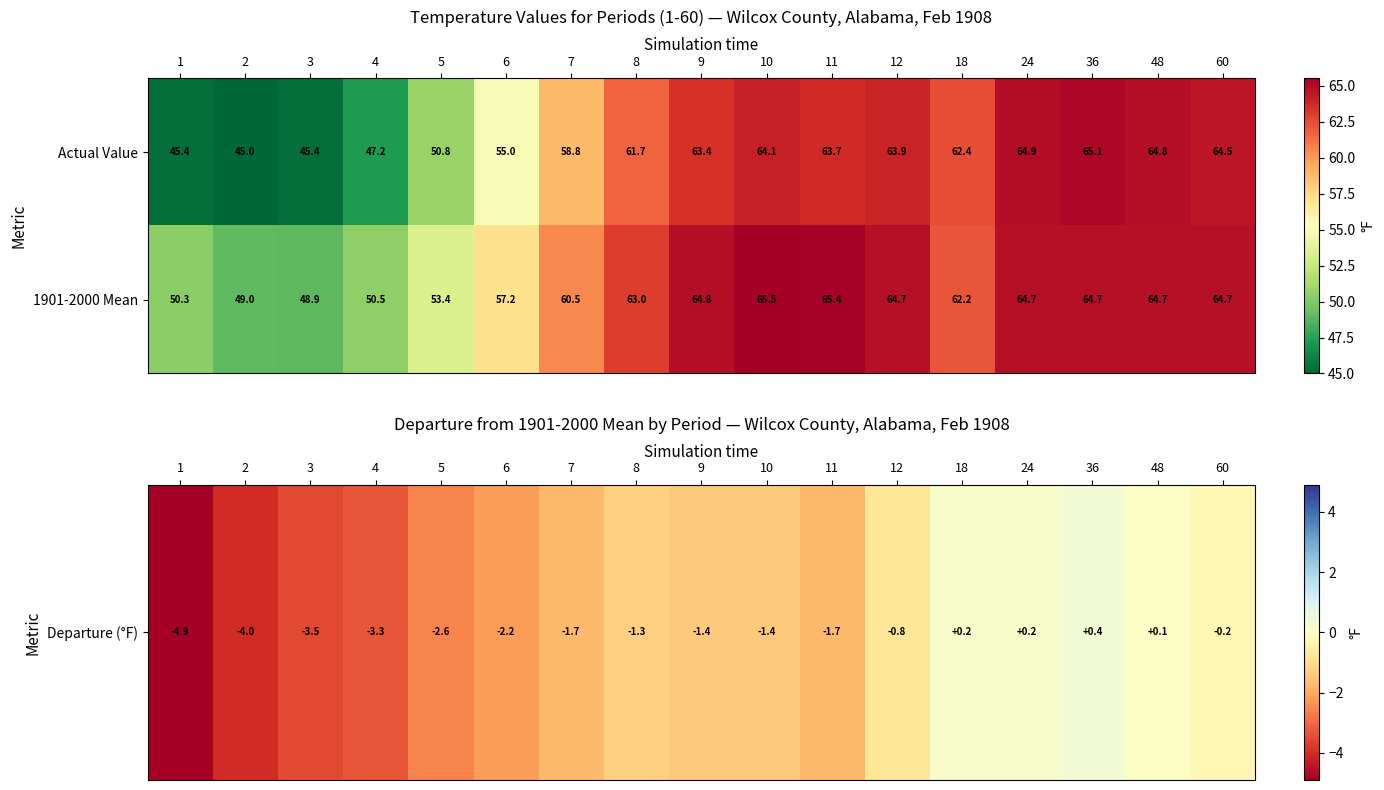

The 1901-2000 Mean series shows 64.7 at 48. True or false?

True